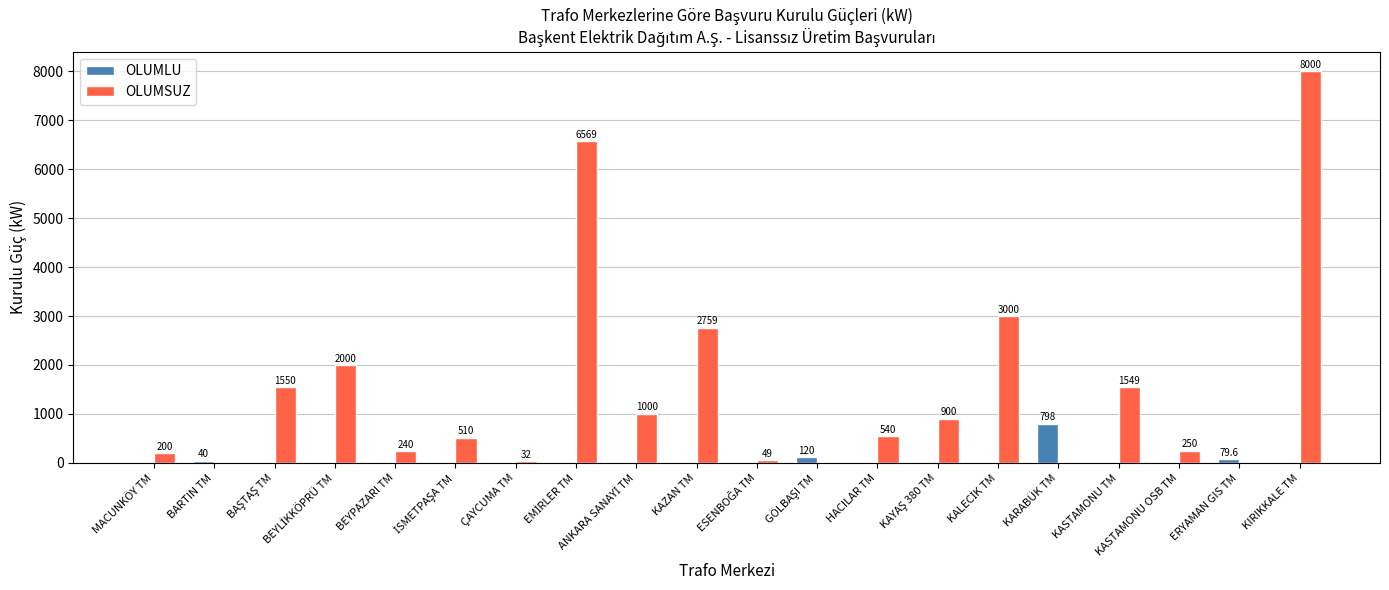

Are the bars horizontal?

No